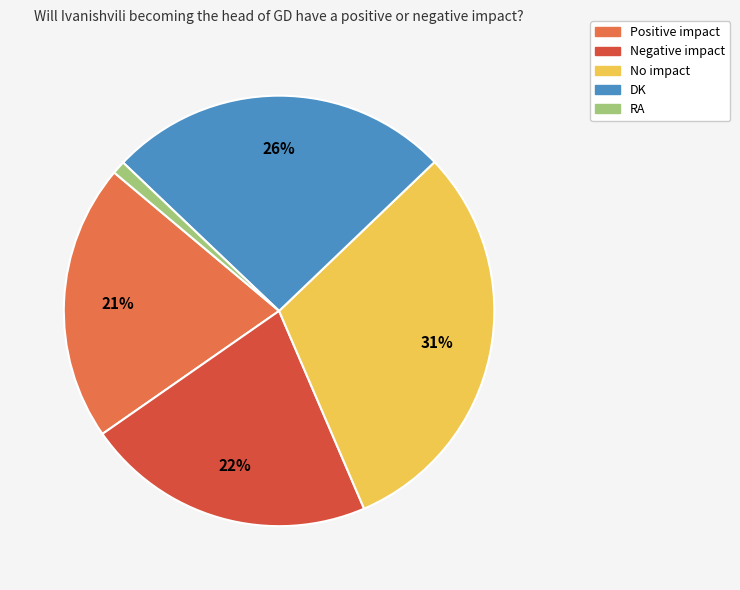

Does DK account for over 50% of the chart?

No